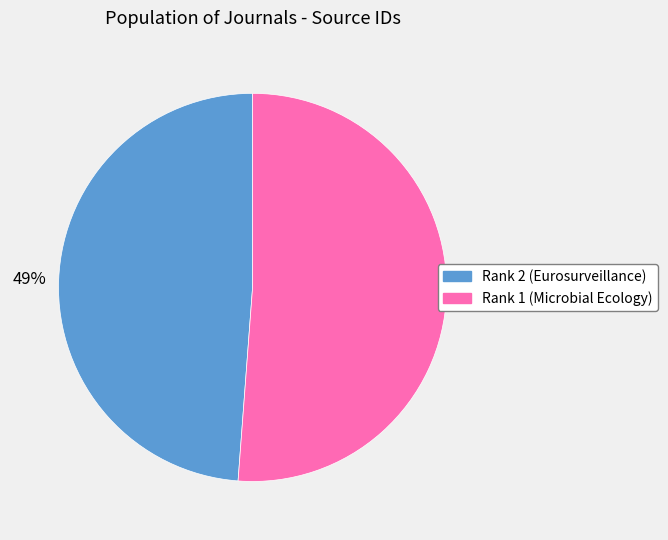

Which category has the smallest portion of the pie?

Rank 2 (Eurosurveillance)